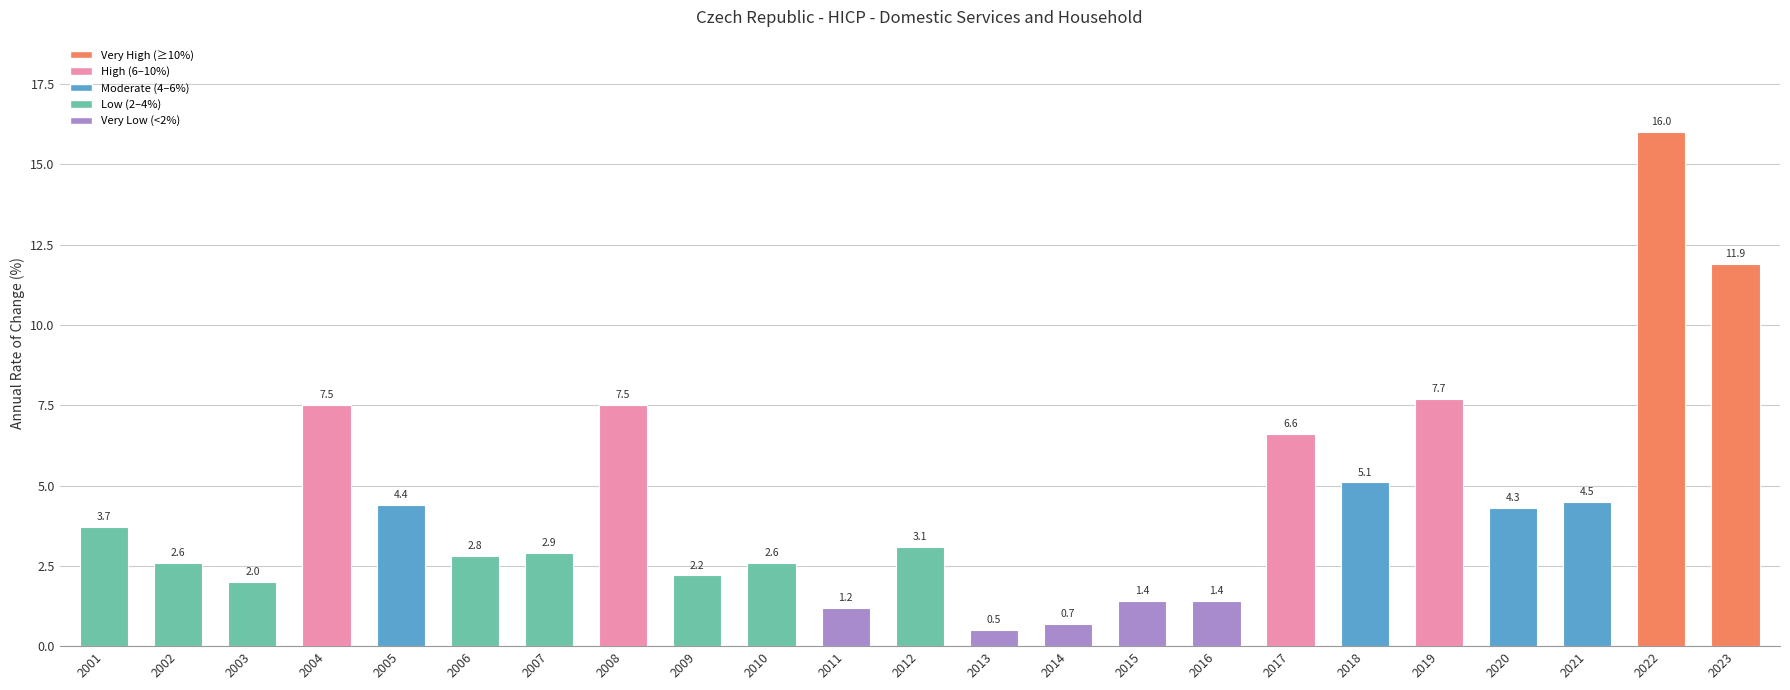

At which category does the chart reach its peak across all series?

2022